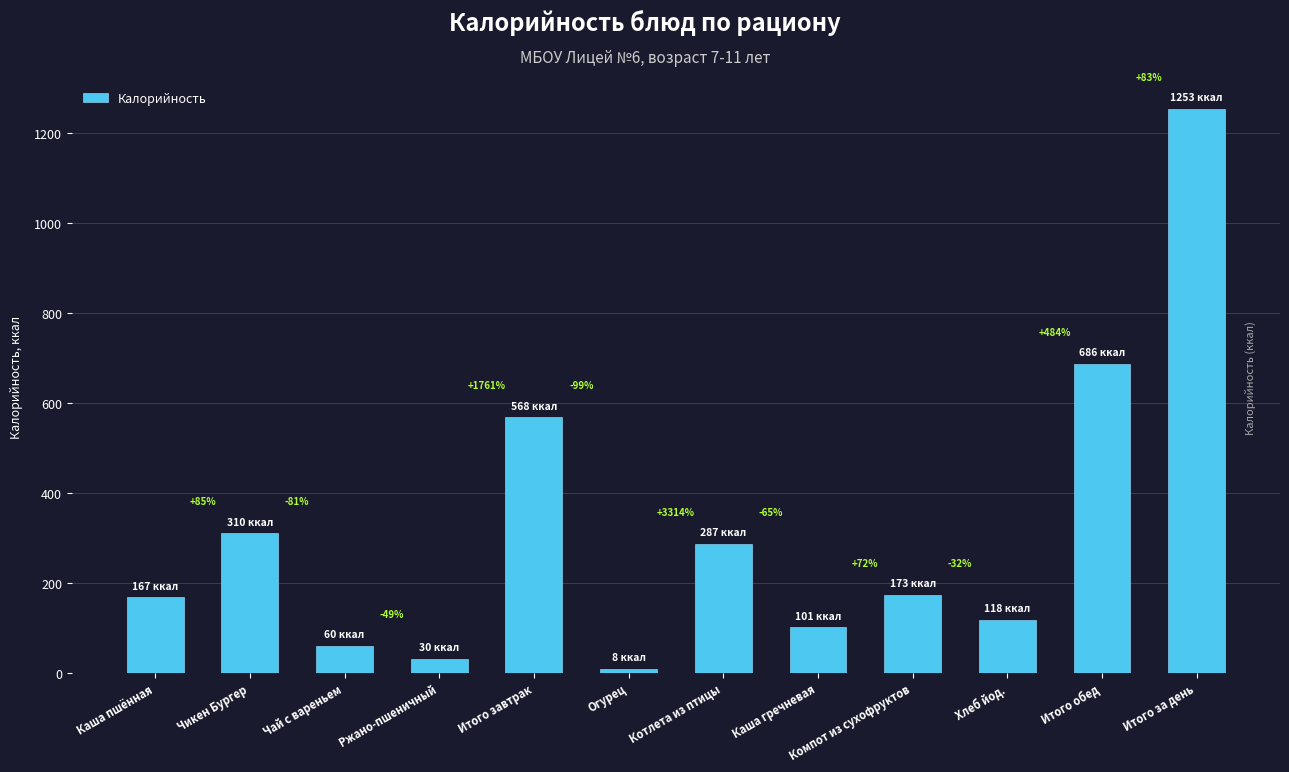

Reading left to right, list all the values displayed in this chart.

Каша пшённая=167.4	Чикен Бургер=309.6	Чай с вареньем=60.0	Ржано-пшеничный=30.5	Итого завтрак=567.5	Огурец=8.4	Котлета из птицы=286.8	Каша гречневая=100.7	Компот из сухофруктов=172.6	Хлеб йод.=117.5	Итого обед=686.0	Итого за день=1253.5